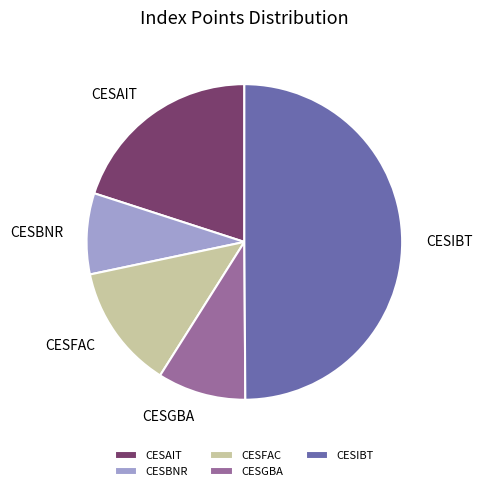

True or false: CESFAC accounts for 1% of the total.

False